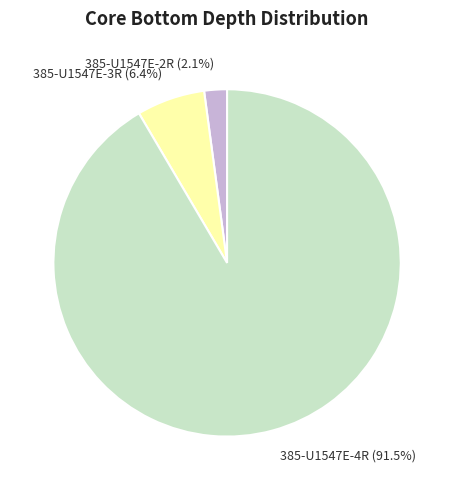

How much of the chart is everything except 385-U1547E-2R (2.1%)?

97.9%